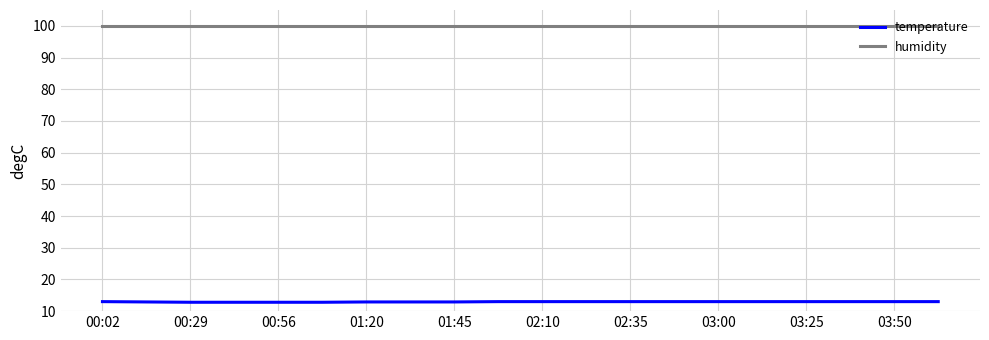

Which series has the widest spread of values?

temperature